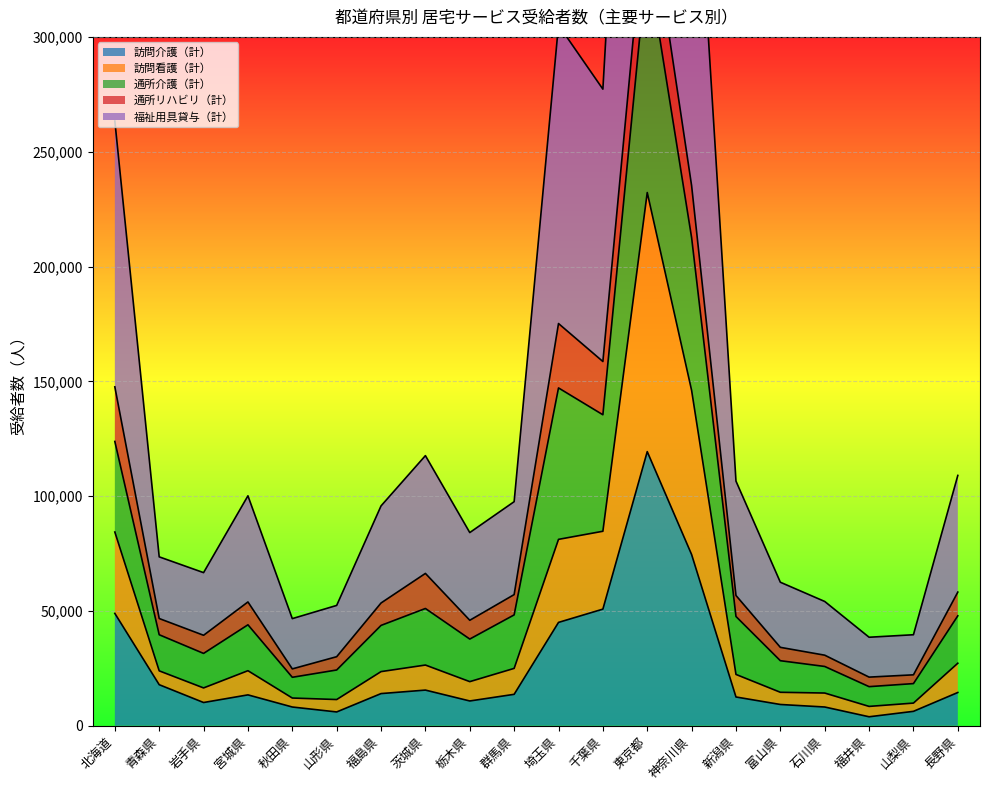

The value of 訪問介護（計） at 山梨県 is 6269. True or false?

True